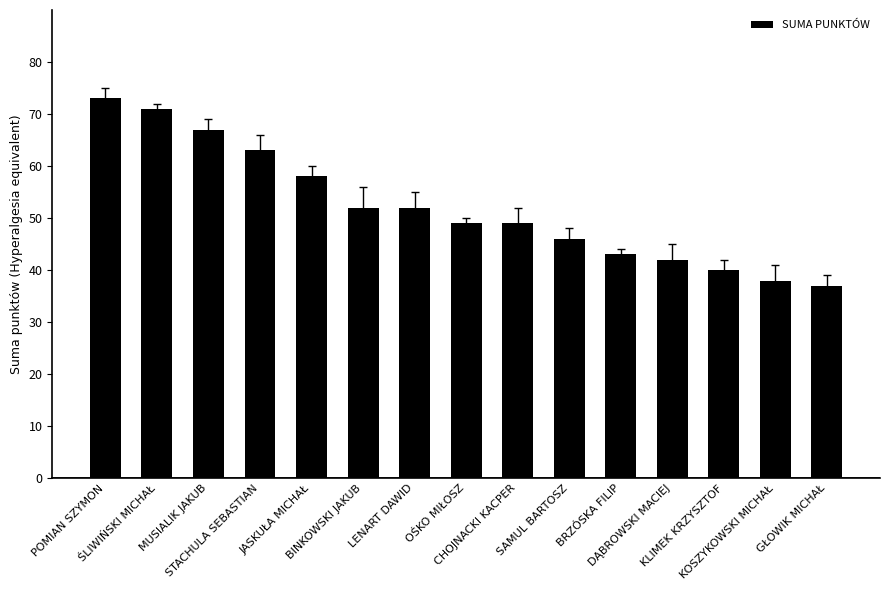

What is the average value?

52